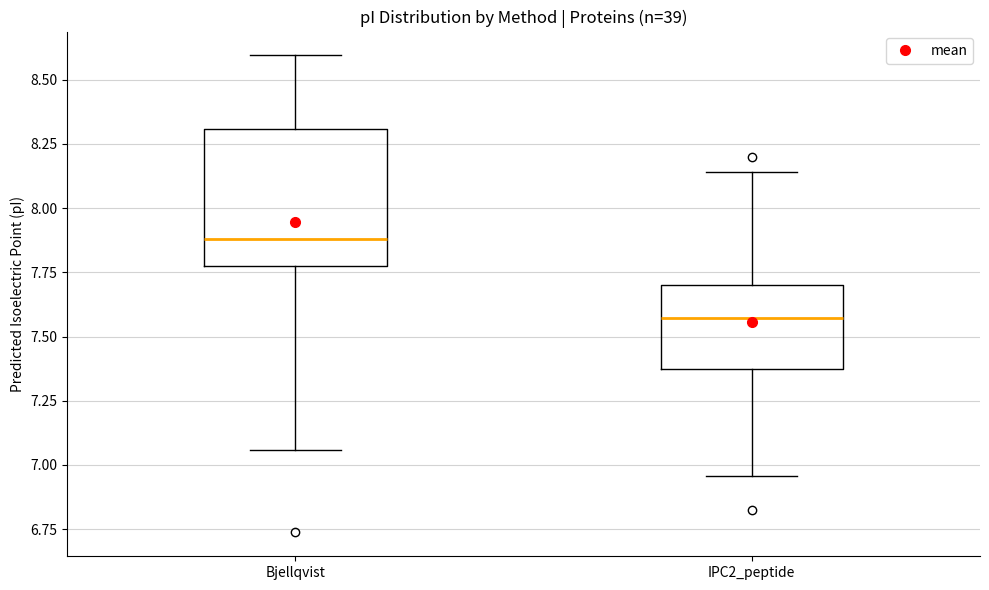

Reading left to right, read every box against the y-axis: the position of its median line, the range the box covers, and the ends of its whiskers. The values are not printed on the chart, so give them approximately, as read against the axis.

Bjellqvist: median 7.90, box 7.80 to 8.30, whiskers 7.05 to 8.60
IPC2_peptide: median 7.55, box 7.35 to 7.70, whiskers 6.95 to 8.15